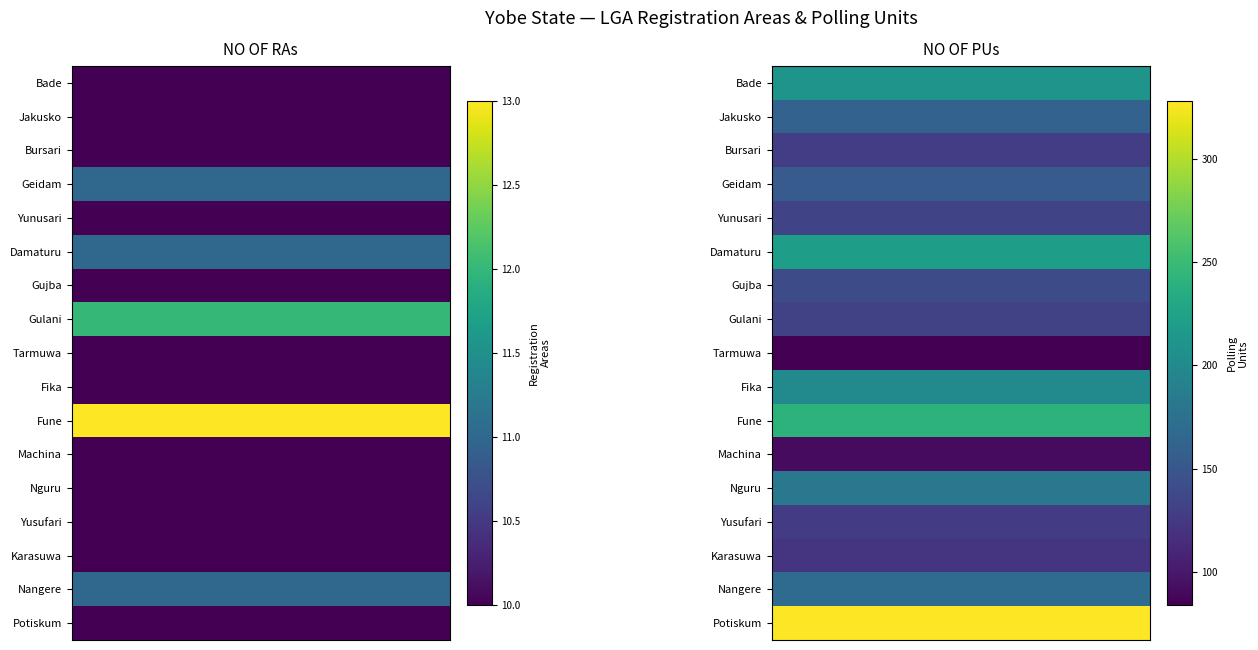

The value of Fune at pus is 242. True or false?

True